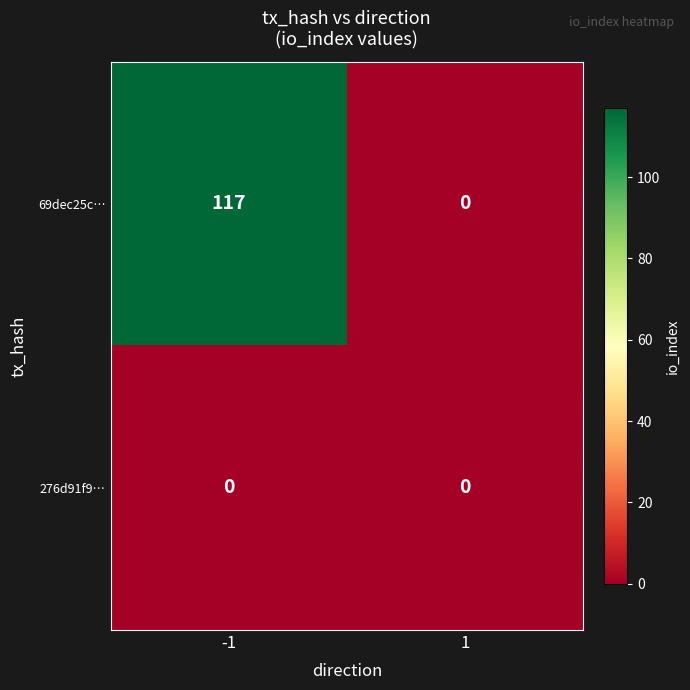

Is the value of 69dec25c… at -1 greater than the value of 276d91f9… at -1?

Yes